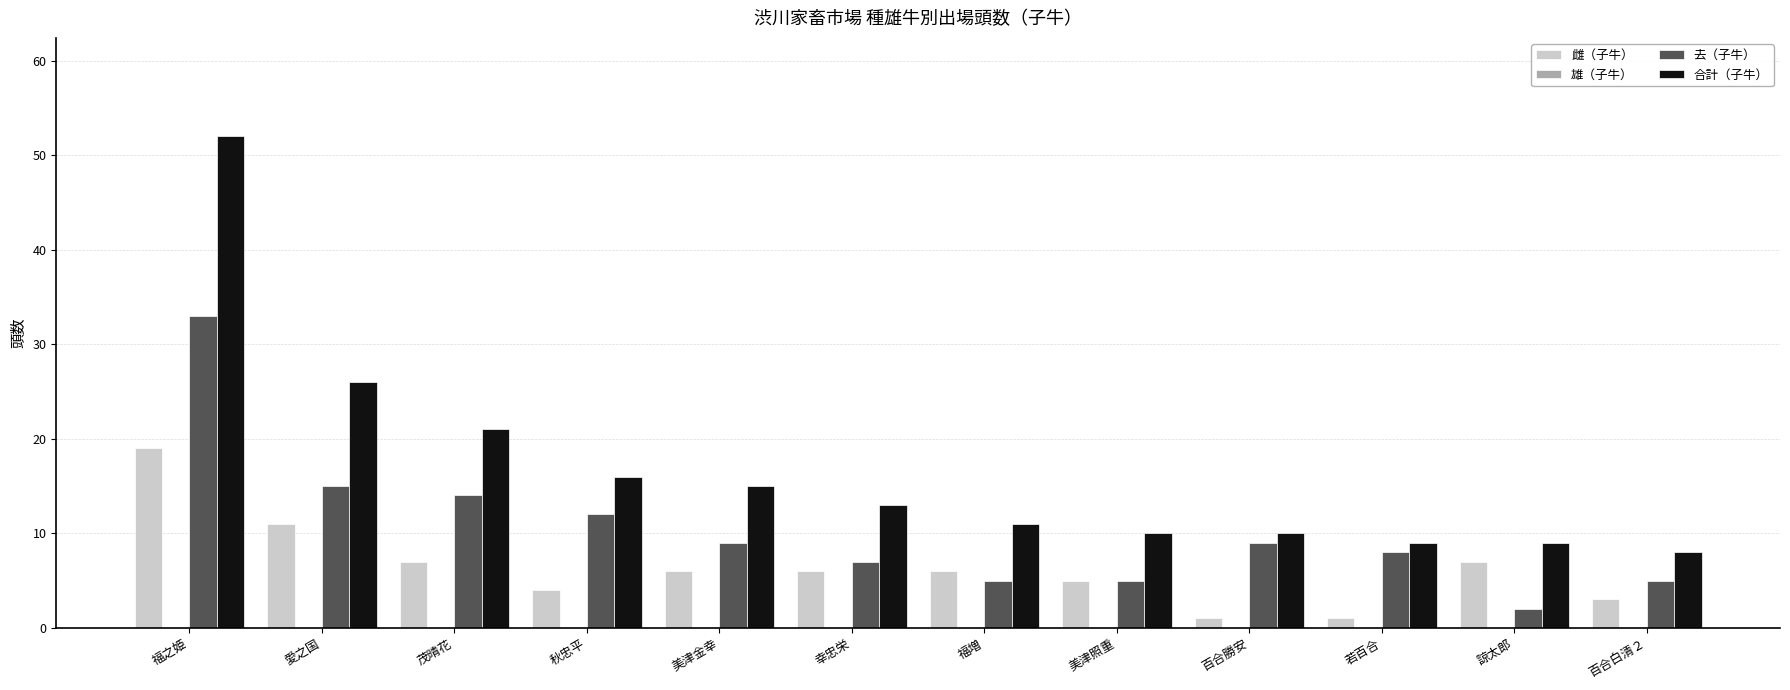

What is the approximate value of 雌（子牛） at 福之姫?

19